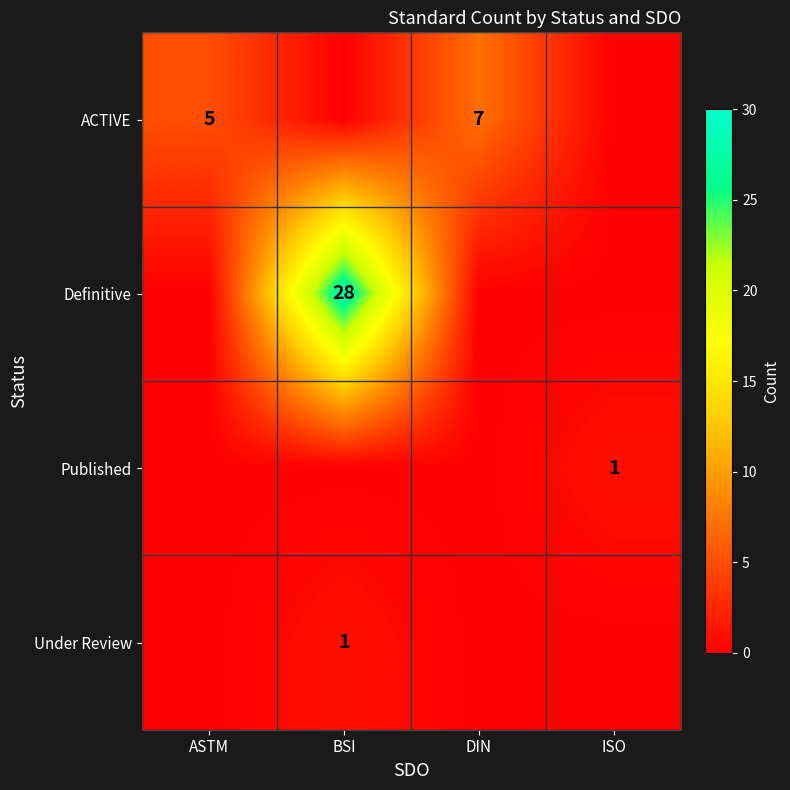

Is it true that Under Review equals 1 at BSI?

True